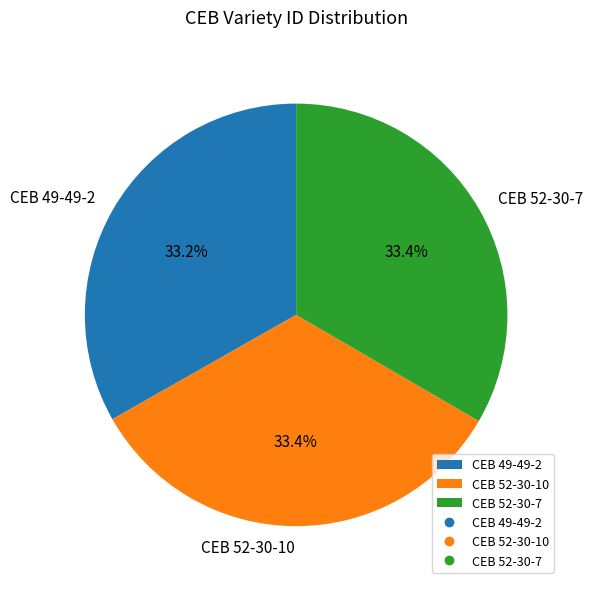

What is the ratio of the value at CEB 49-49-2 to the value at CEB 52-30-7?

1.0